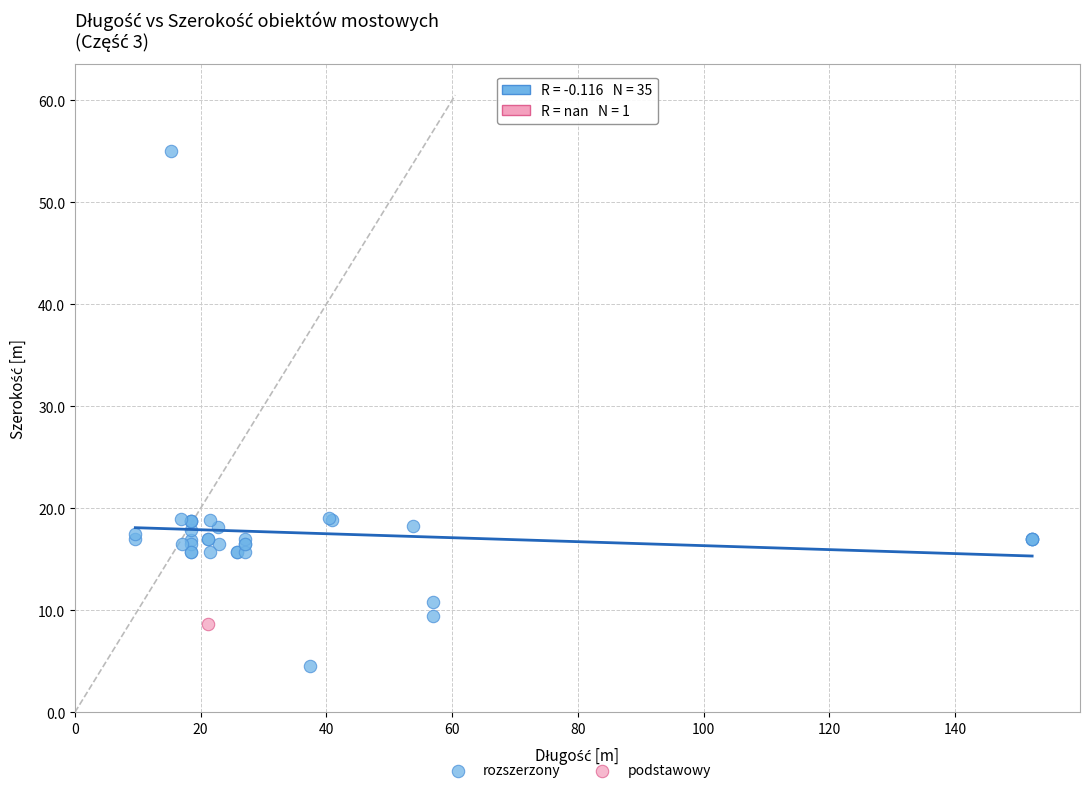

What are all the series names shown in the legend?

rozszerzony, podstawowy